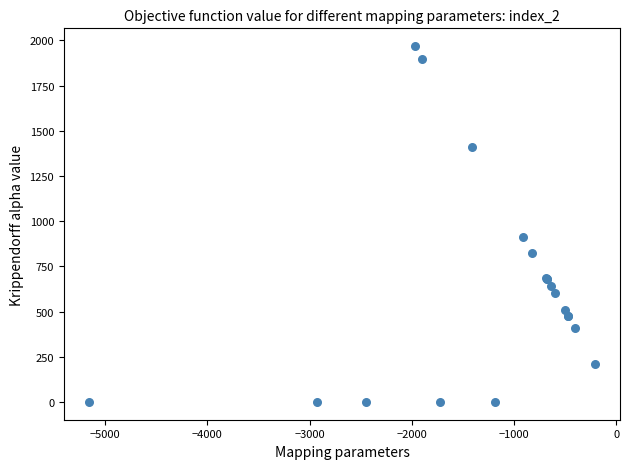

What Y value in the scatter plot is closest to 984?

914.3